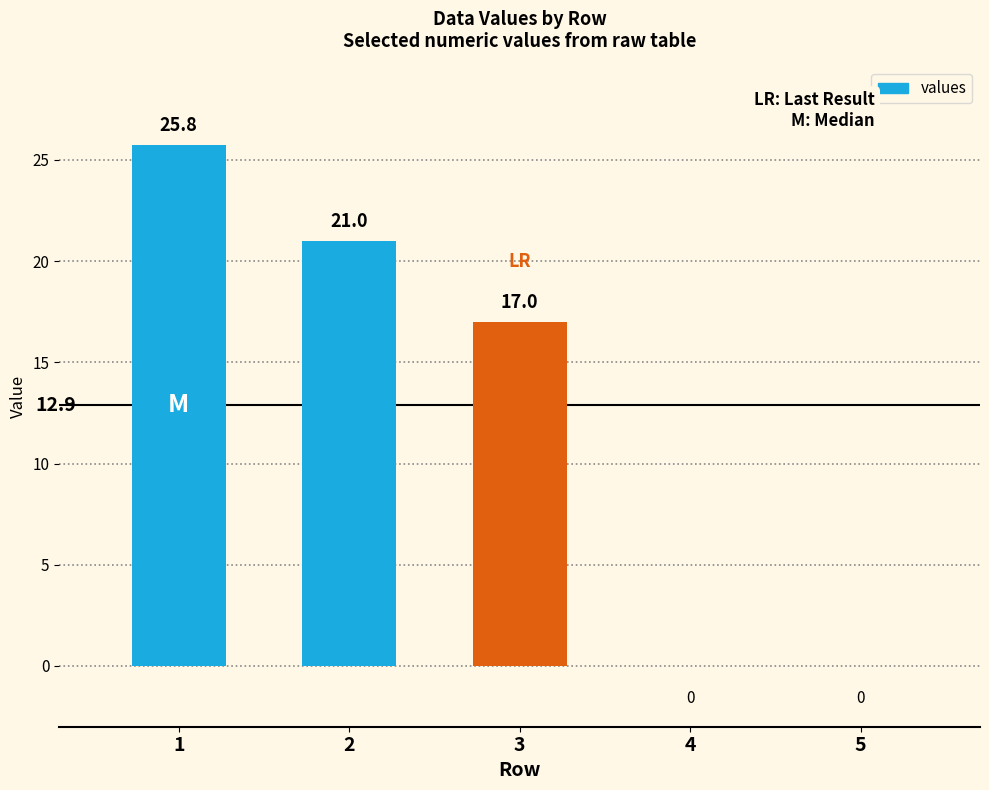

Reading left to right, extract all data points from this chart.

1=25.8	2=21.0	3=17.0	4=0.0	5=0.0